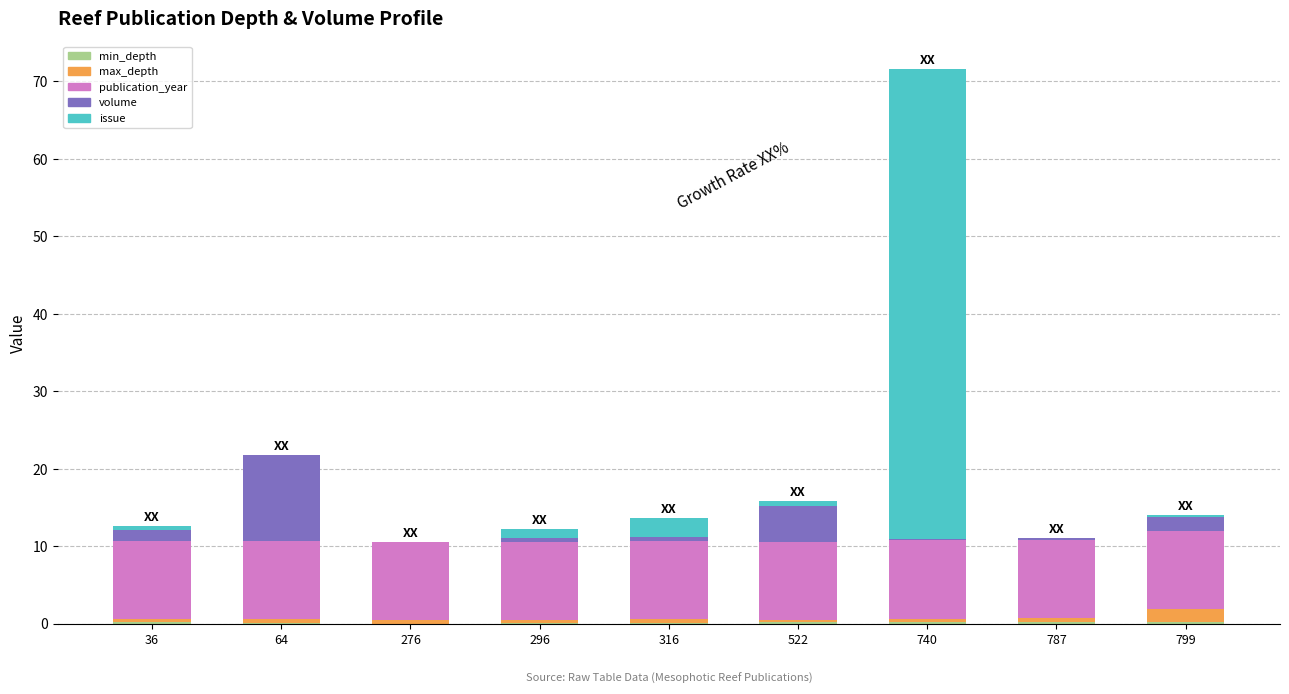

How many series are shown in this chart?

5